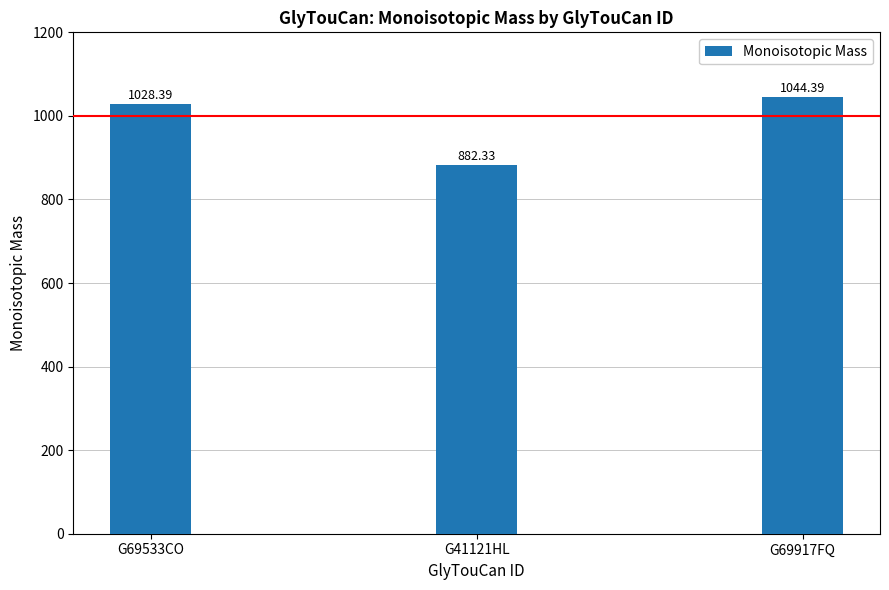

What is the label of the 1st bar from the left?

G69533CO